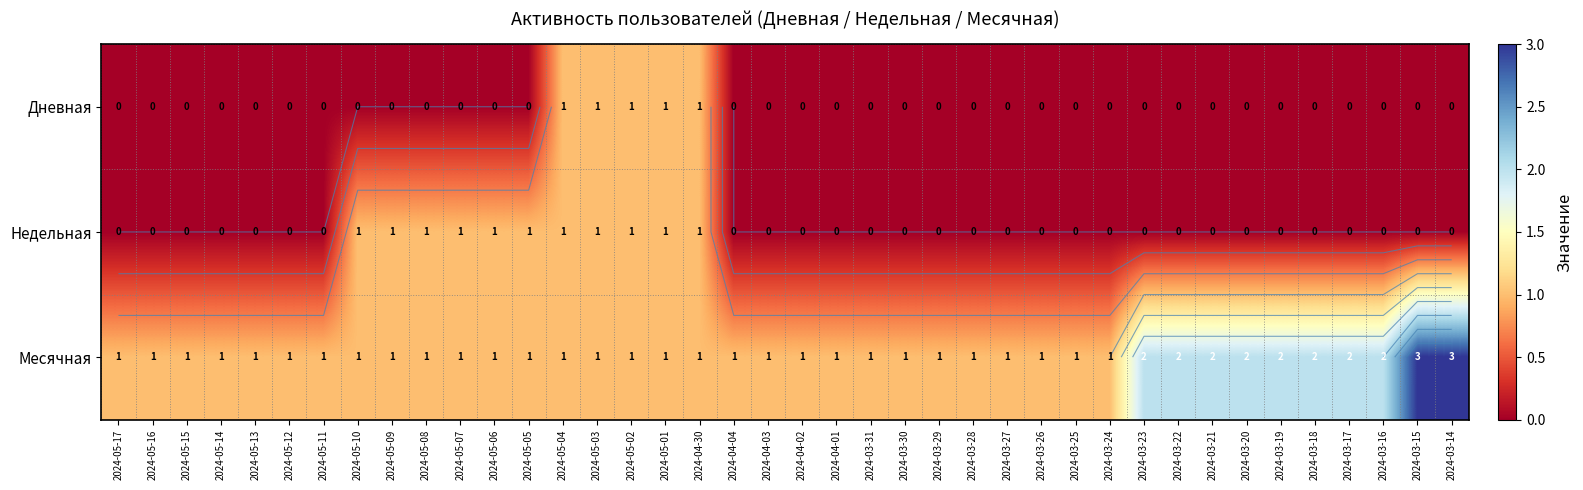

What is the total value across all series at 2024-03-22?

2